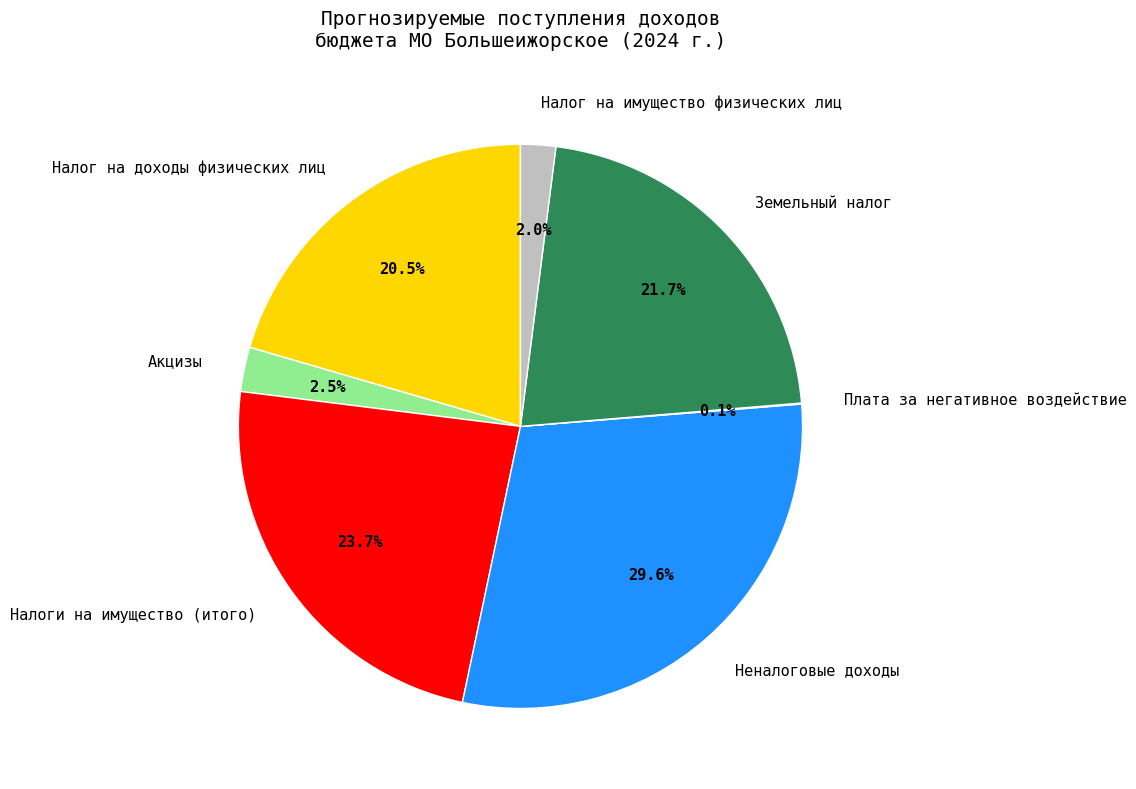

Is Земельный налог the majority of the pie?

No